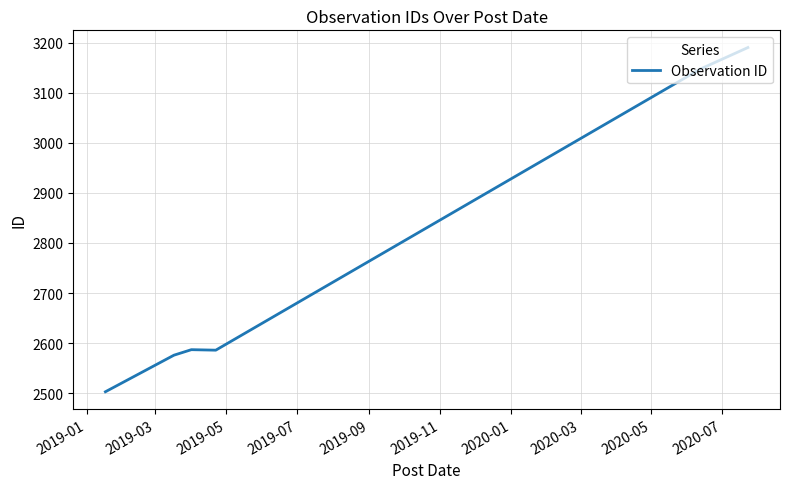

What is the greatest value displayed?

3190